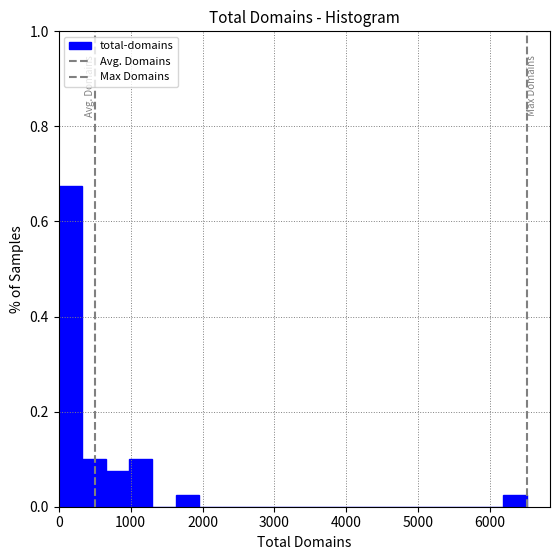

Around what value on the x-axis is the tallest bar? Give the approximate position of its centre, as read against the axis.

200